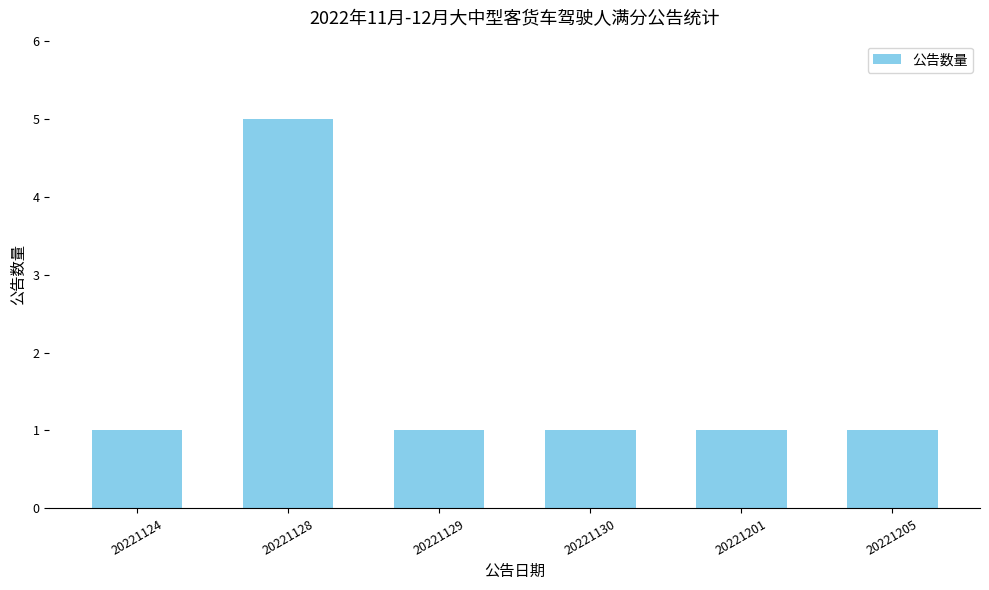

Are the bars grouped side by side (vs. stacked)?

No